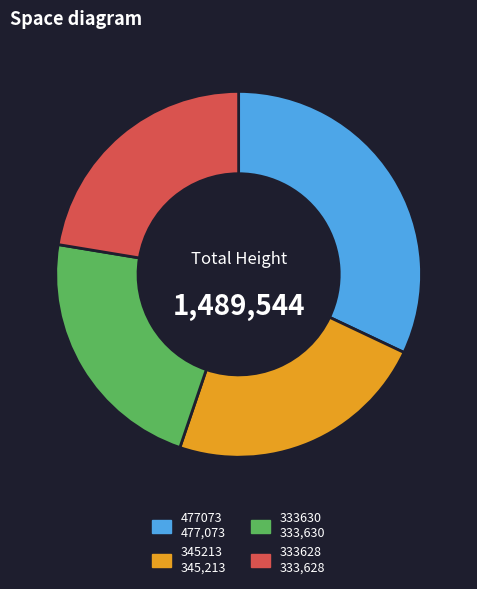

Does 333628 represent more than half of the total?

No